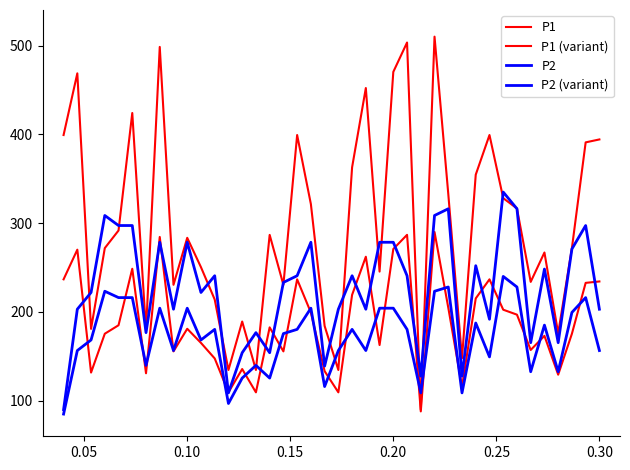

At which label is P1 closest to 300?

0.20